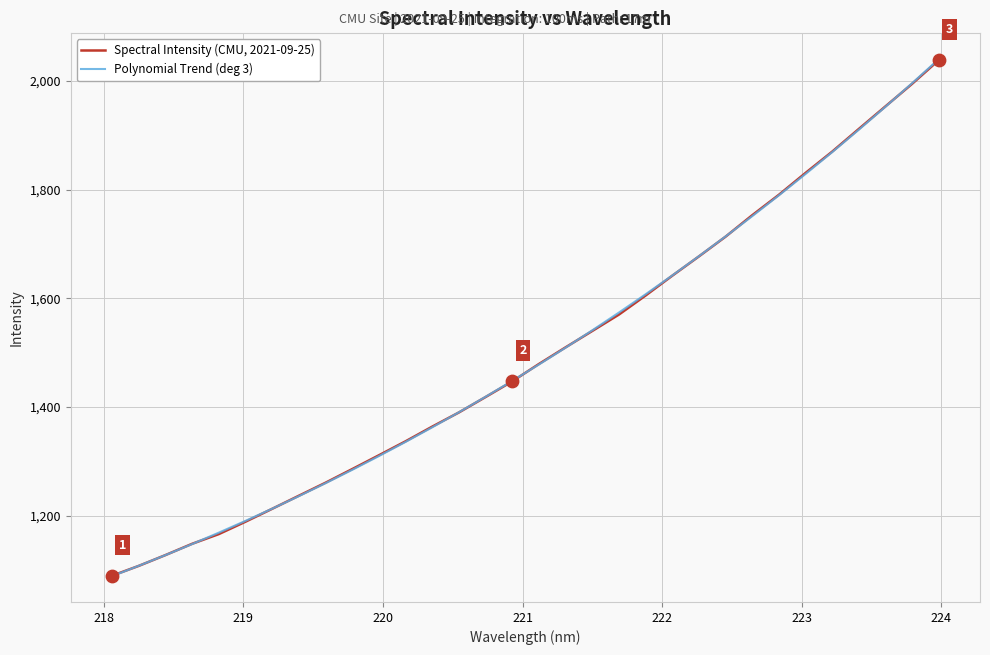

Which series has the widest spread of values?

Polynomial Trend (deg 3)